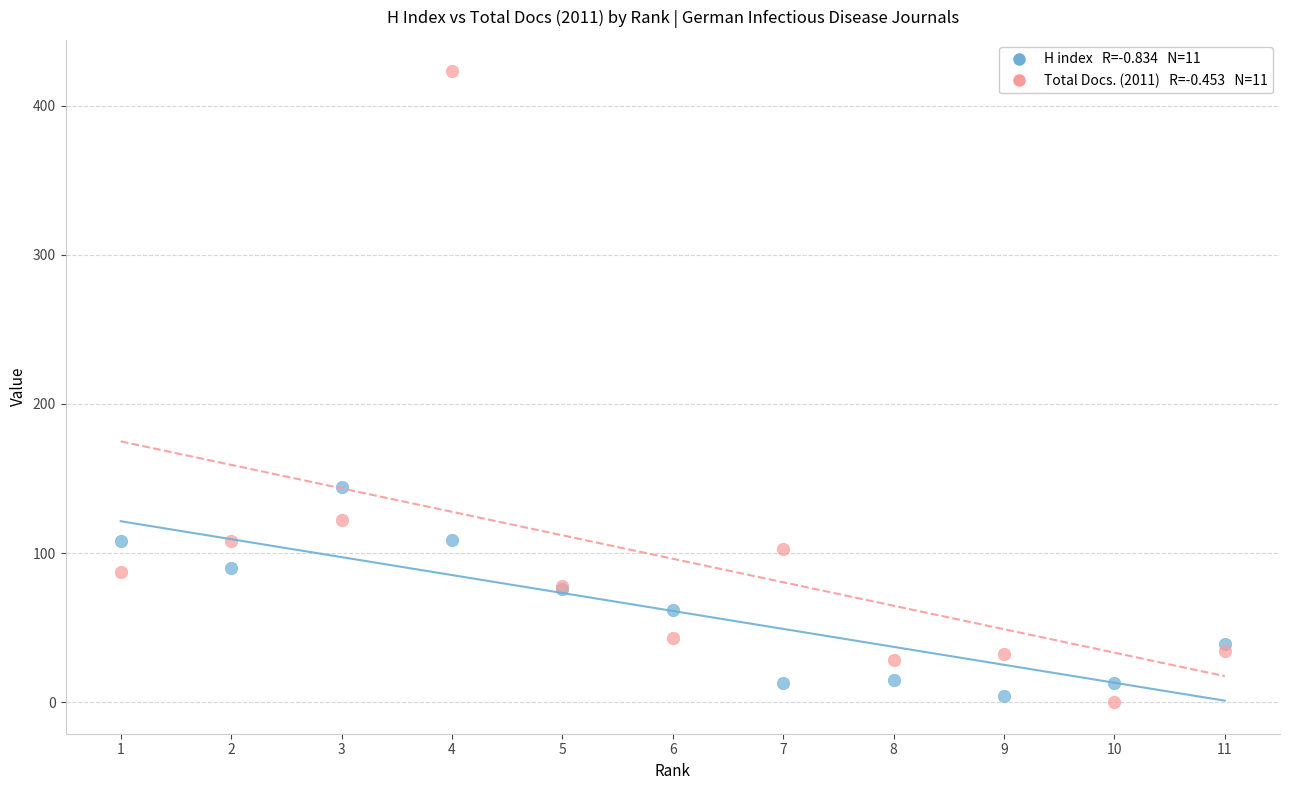

Across all series, what Y value is closest to 211?

144